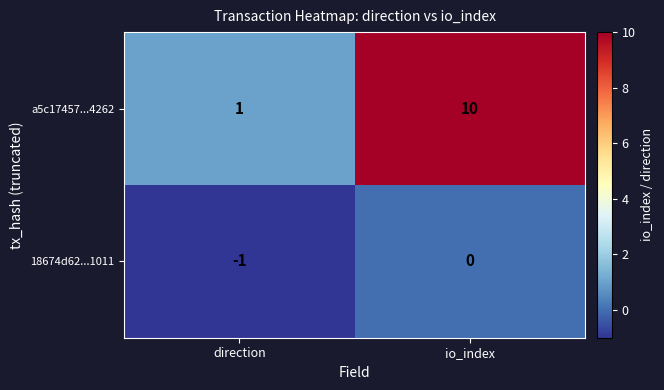

At which label does a5c17457...4262 reach its minimum?

direction